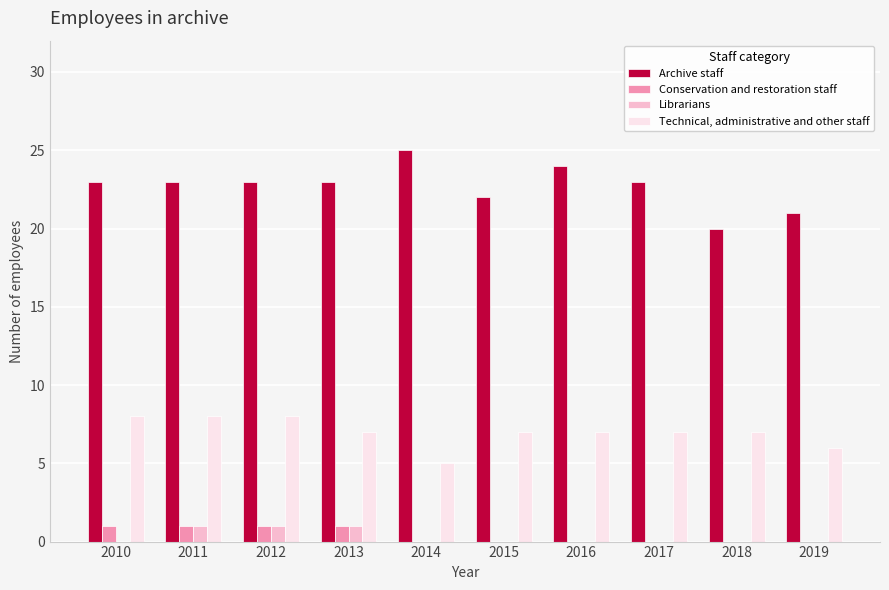

The value of Librarians at 2011 is 1. True or false?

True